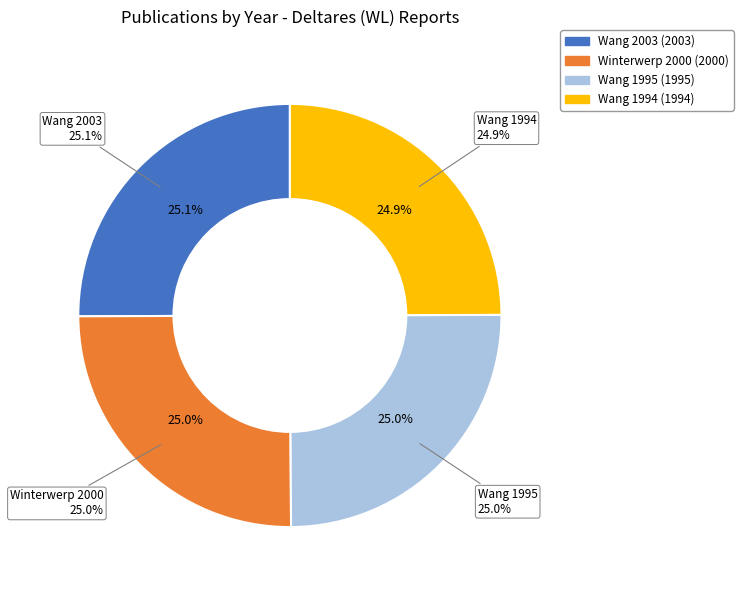

The Invloed van ingrepen (Wang, Z.B., 2003) slice represents 17% of the pie. True or false?

False